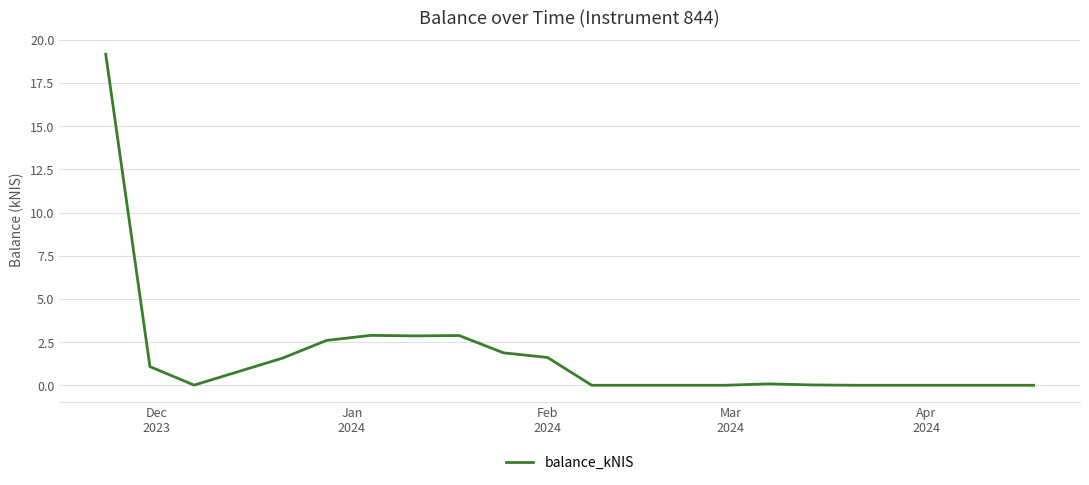

What is the greatest value displayed?

19.2